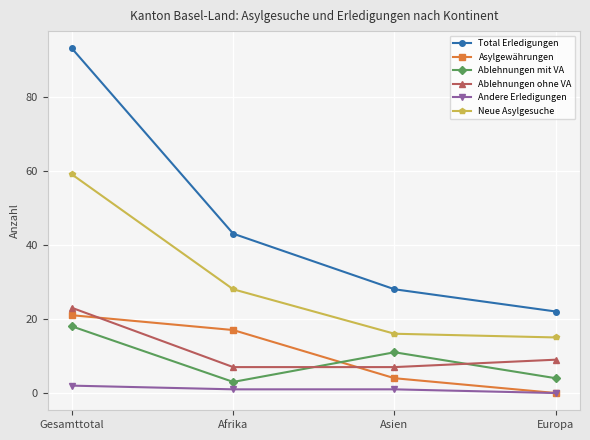

True or false: Total Erledigungen has a value of 167 at Gesamttotal.

False